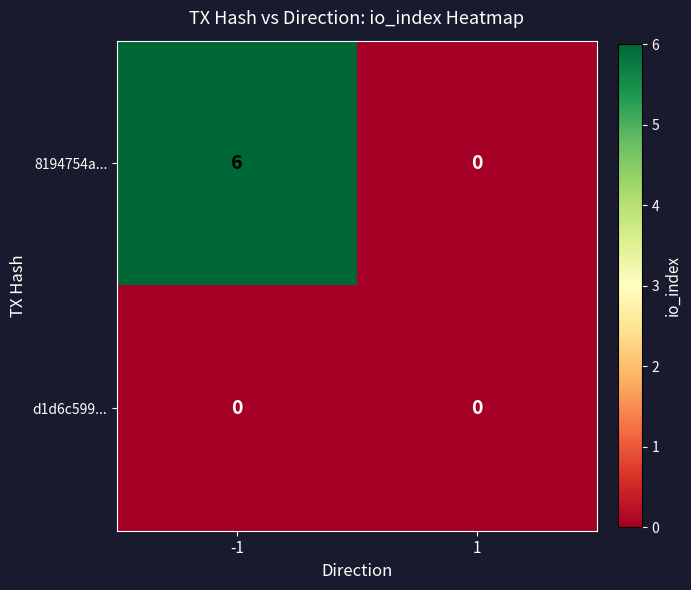

Reading left to right, what are all the values shown in this chart?

8194754a...: 6	0
d1d6c599...: 0	0